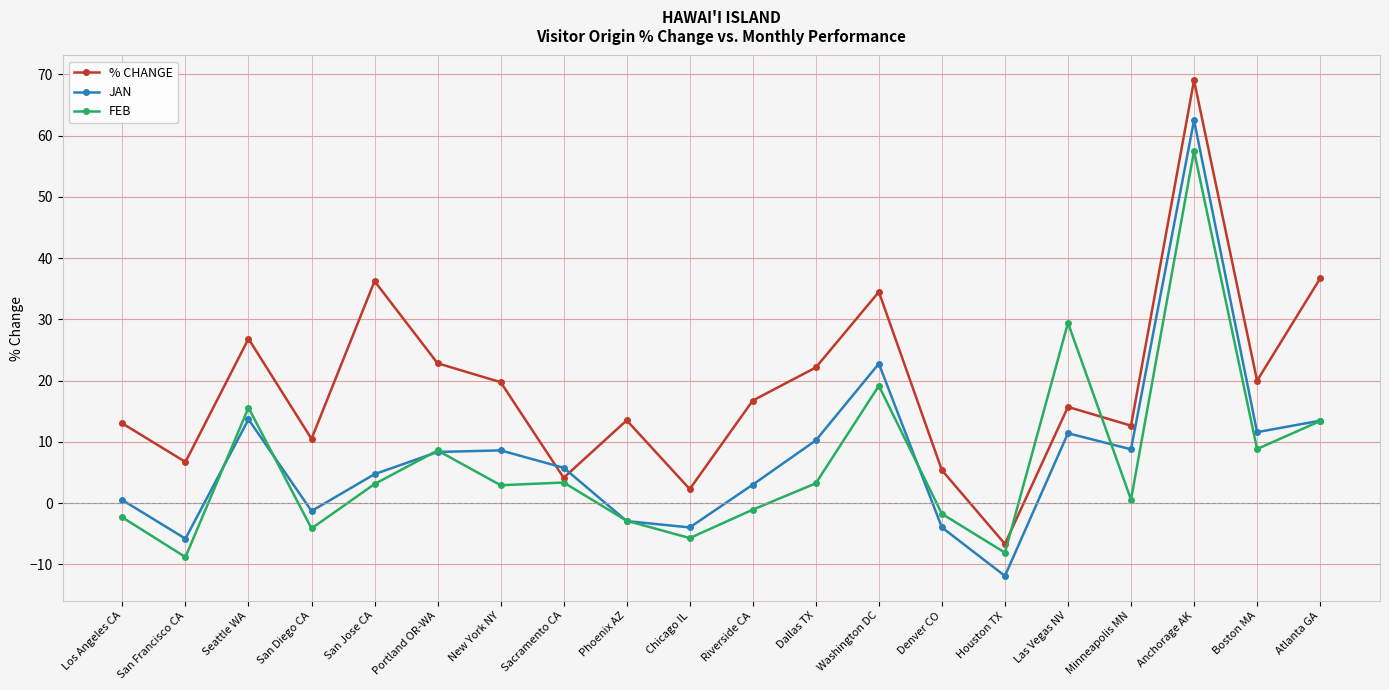

What position from the right is Seattle WA?

18